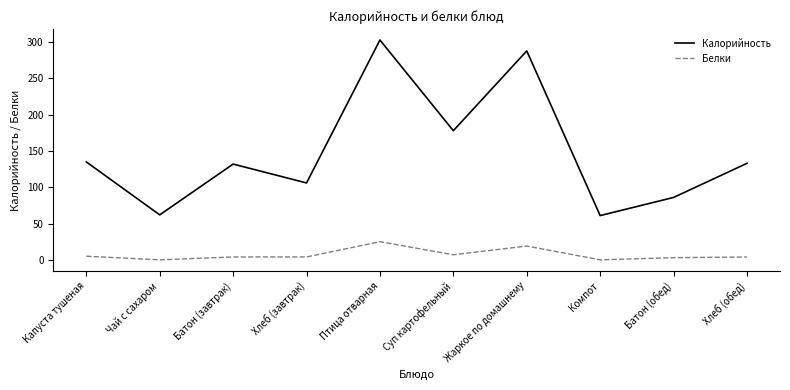

Count the number of categories in the chart.

10